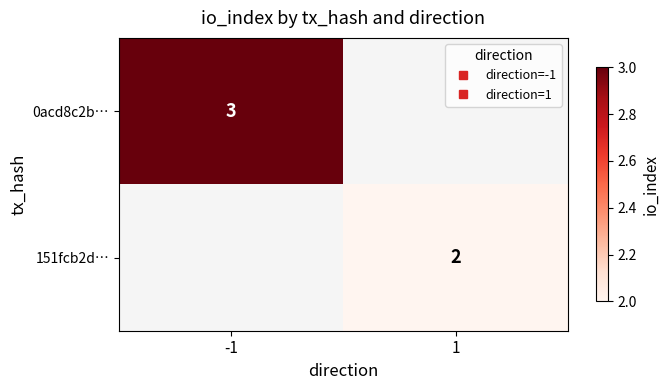

Which series has the widest spread of values?

0acd8c2b…